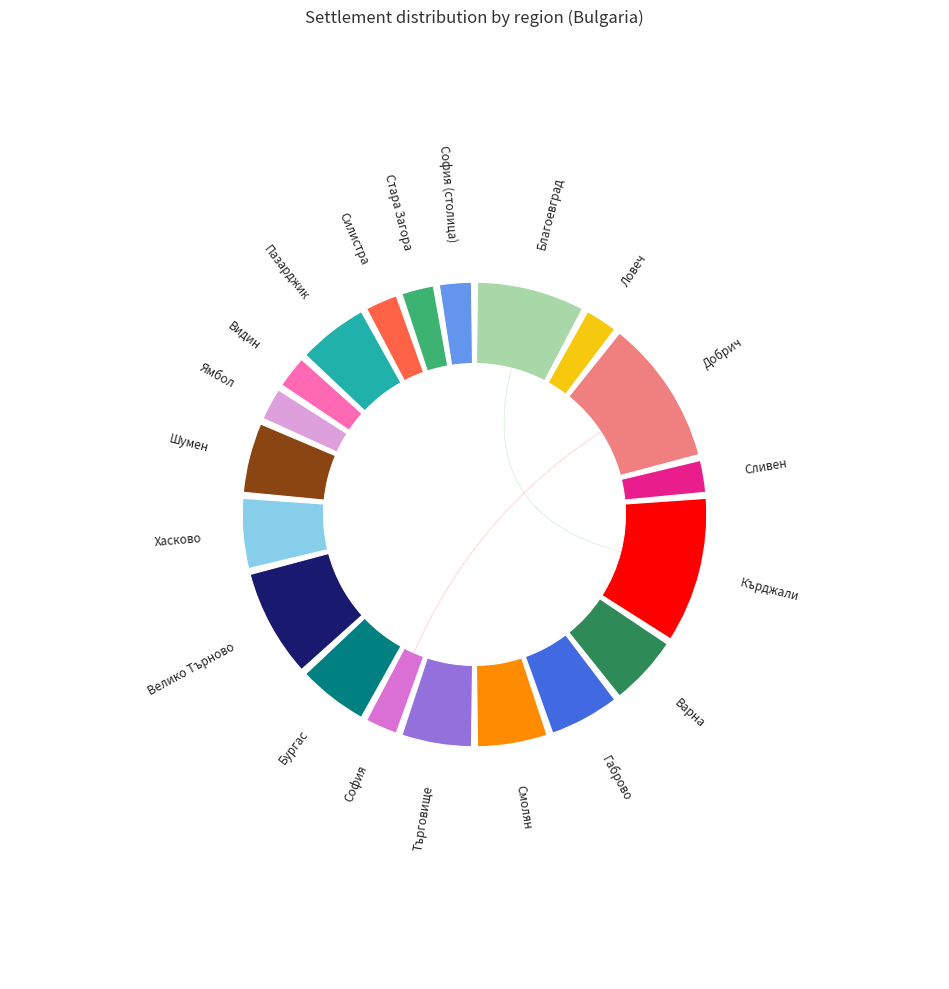

Rank the categories by value from lowest to highest.

обл. Ловеч, обл. Сливен, обл. София, обл. Ямбол, обл. Видин, обл. Силистра, обл. Стара Загора, обл. София (столица), обл. Варна, обл. Габрово, обл. Смолян, обл. Търговище, обл. Бургас, обл. Хасково, обл. Шумен, обл. Пазарджик, обл. Благоевград, обл. Велико Търново, обл. Добрич, обл. Кърджали